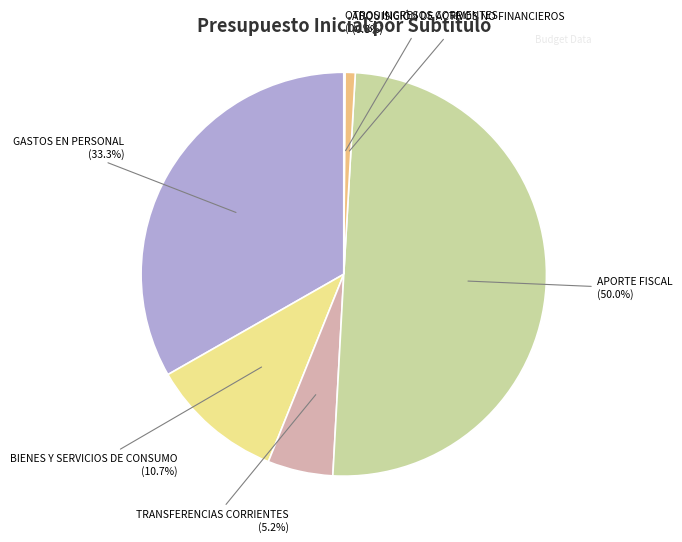

What percentage do TRANSFERENCIAS CORRIENTES and GASTOS EN PERSONAL together represent?

38.5%